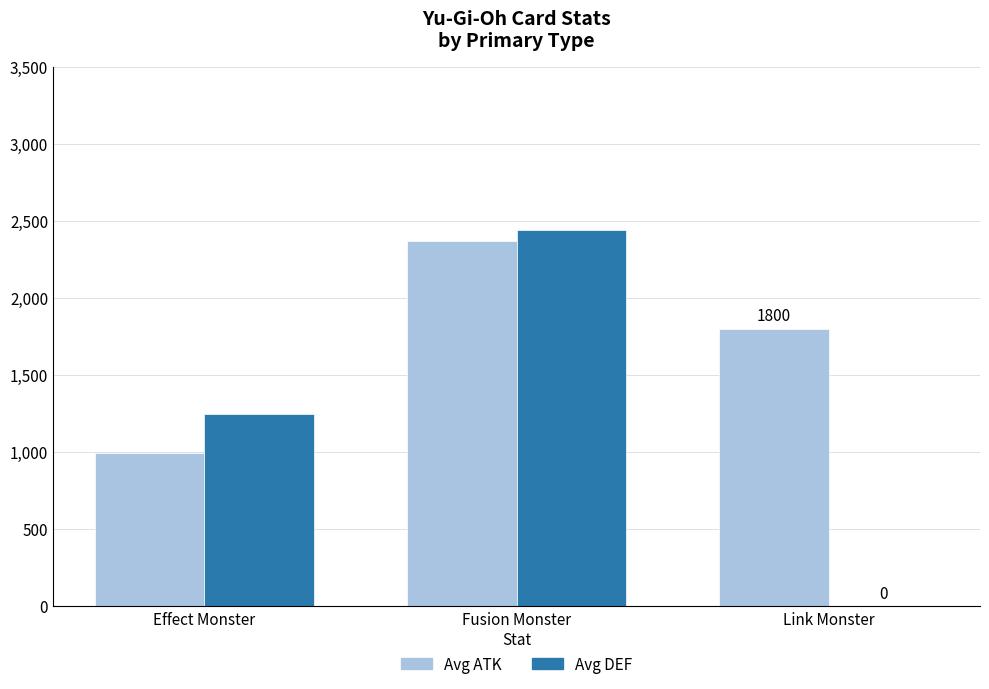

The Avg DEF series shows 1244.7 at Effect Monster. True or false?

True